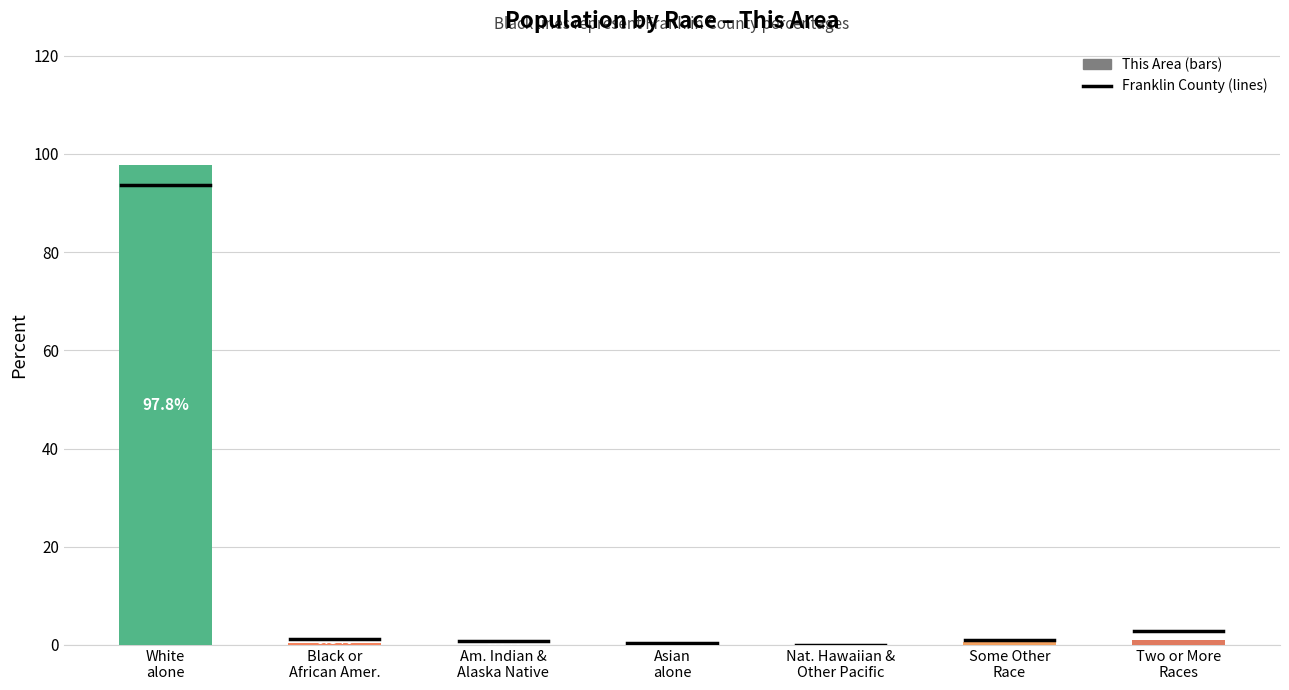

What is the greatest value displayed?

97.8